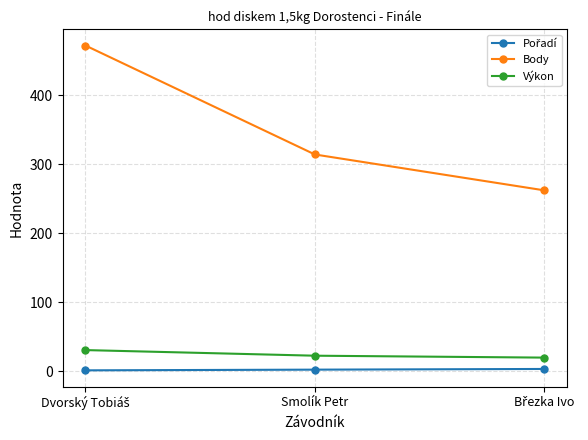

Is this an area chart (filled region under the line)?

No